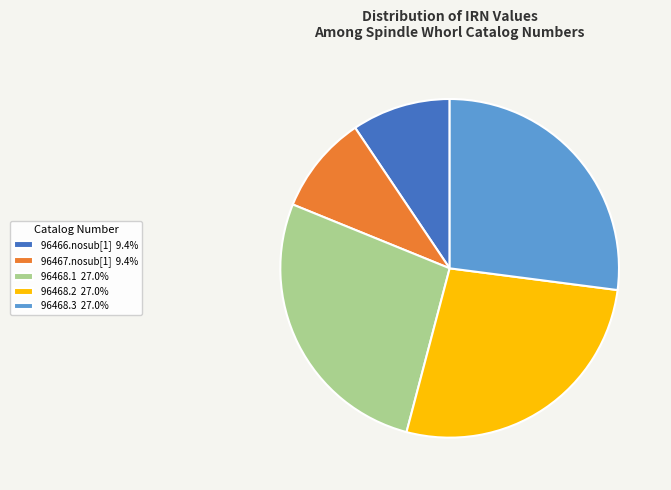

Is there a majority slice in this chart?

No